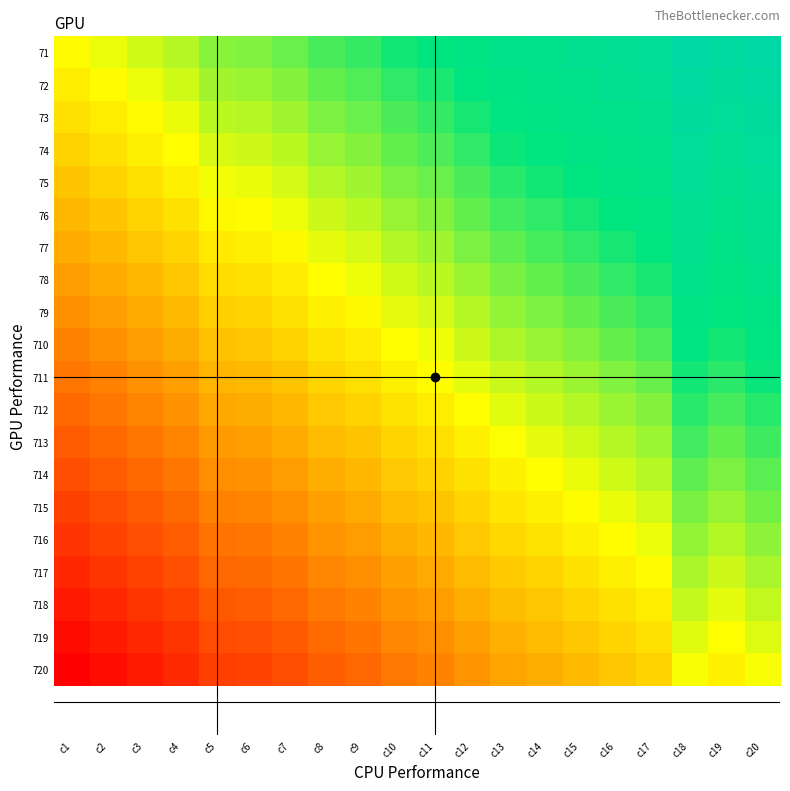

What is the maximum value shown in the chart?

1.0